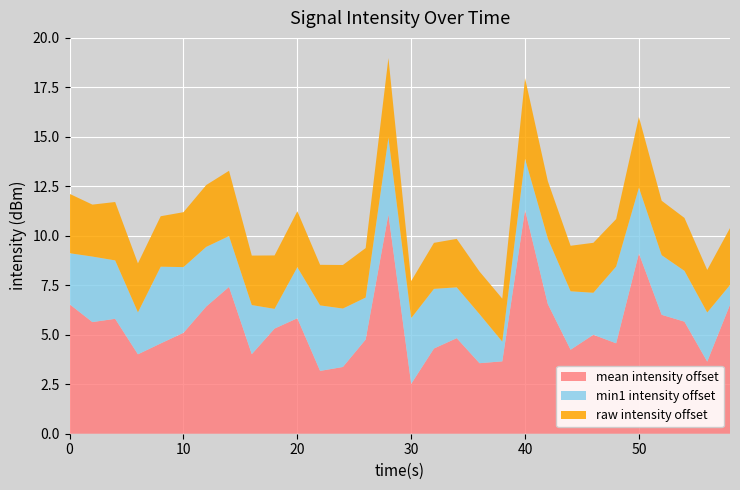

What is the highest value of the mean intensity offset series?

11.3